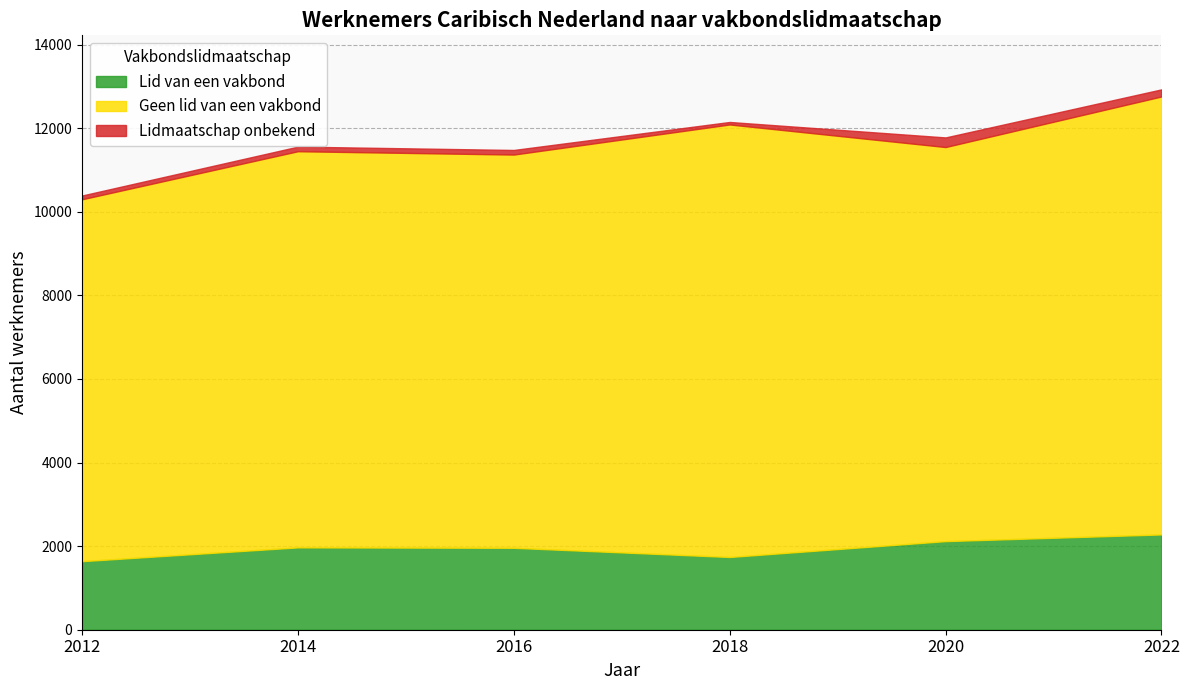

In Lidmaatschap onbekend, how many points are higher than both neighbors (excluding endpoints)?

1